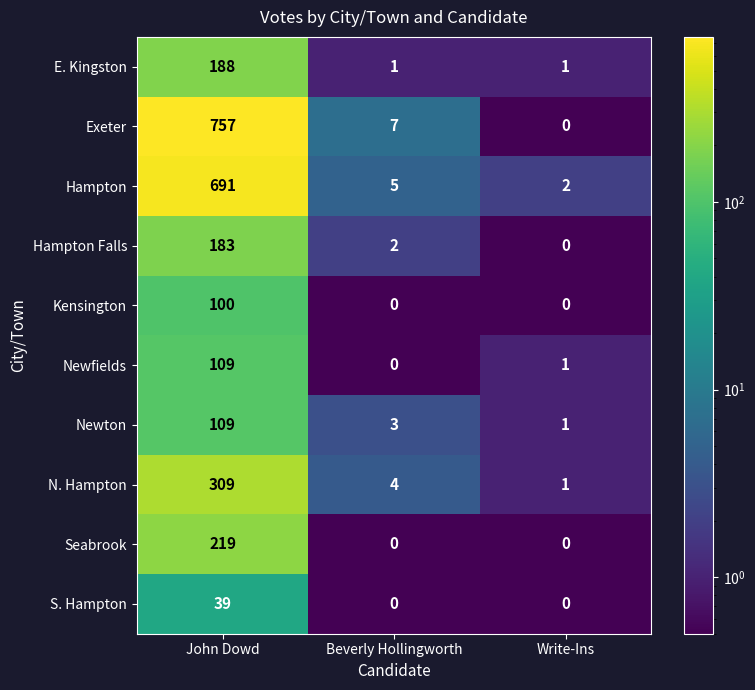

What is the total value across all series at Beverly Hollingworth?

22